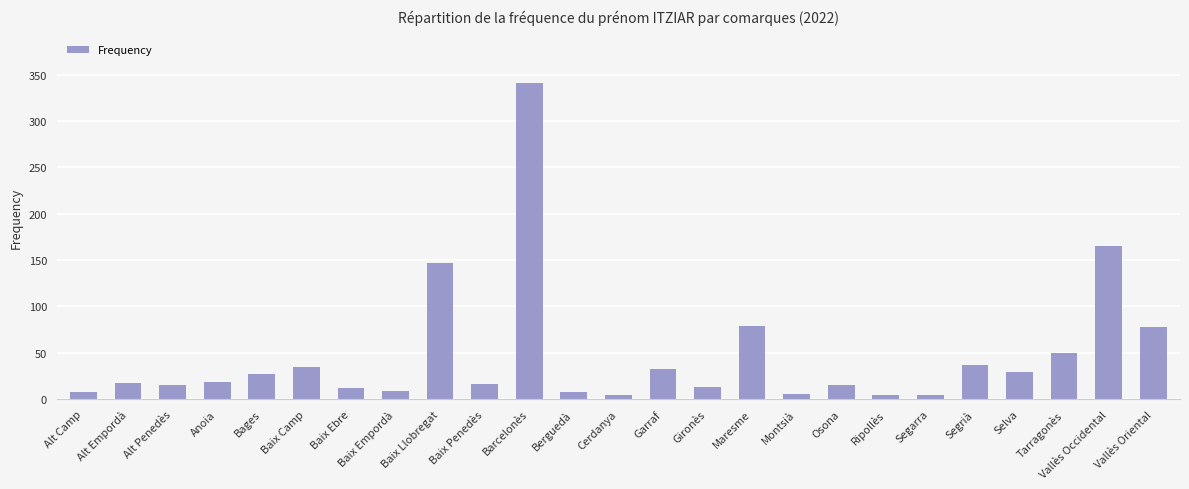

What is the label of the 1st bar from the left?

Alt Camp